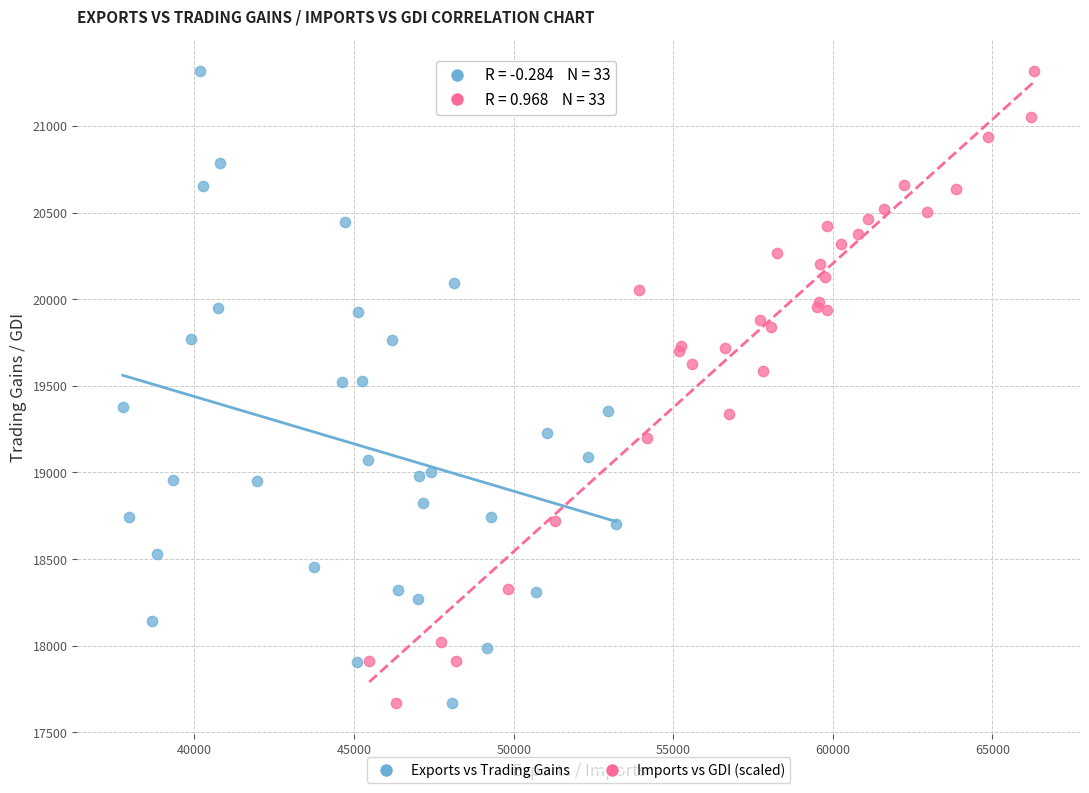

What are all the series names shown in the legend?

Exports vs Trading Gains, Imports vs GDI (scaled)